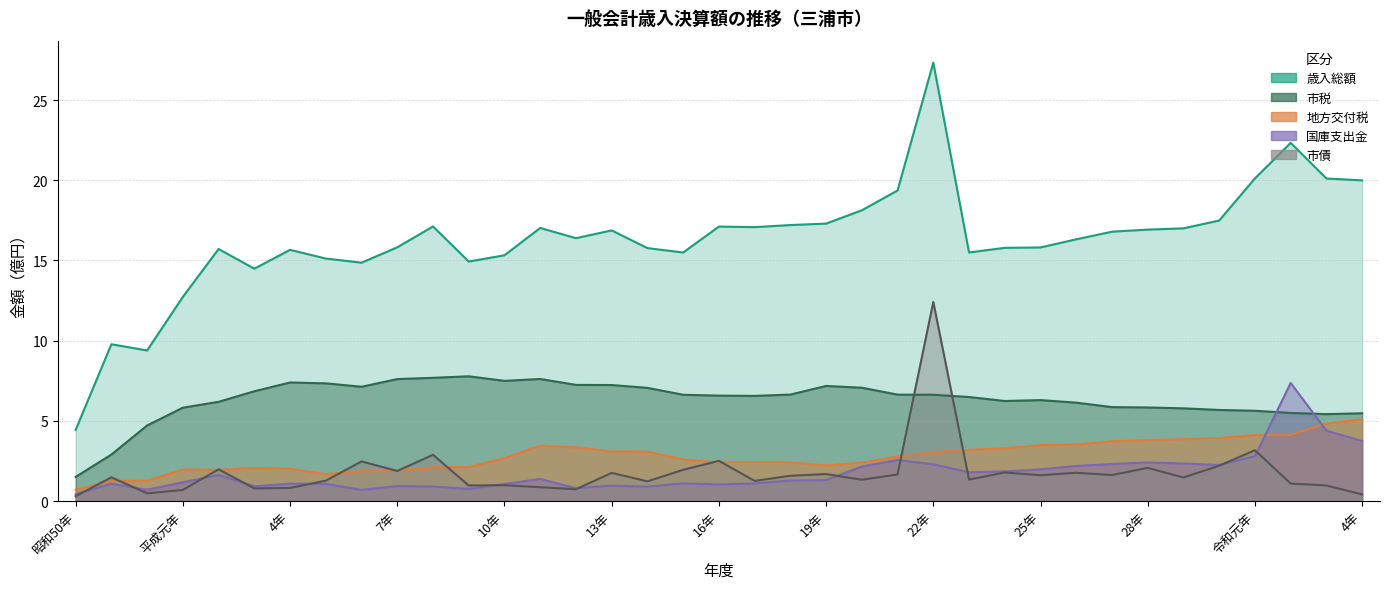

What is the label of the 20th point from the left?

17年